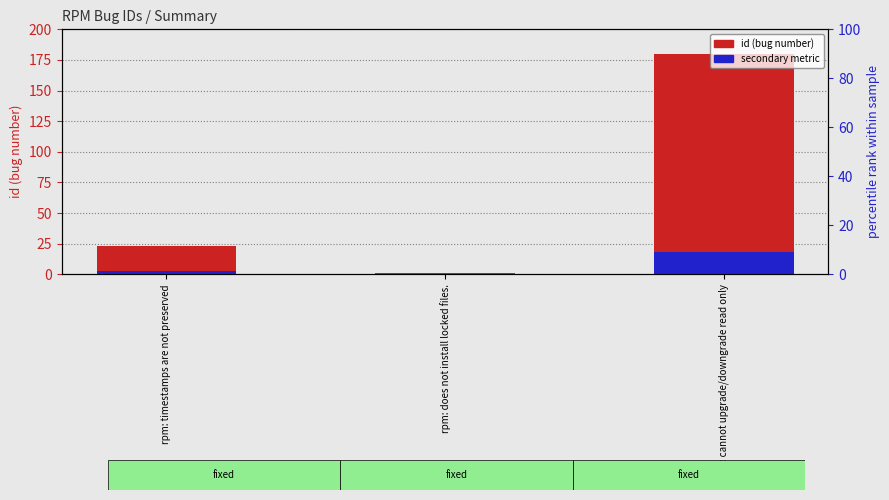

Reading left to right, list all the values displayed in this chart.

id (bug number): 23.0	1.0	180.0
secondary metric: 2.3	0.1	18.0